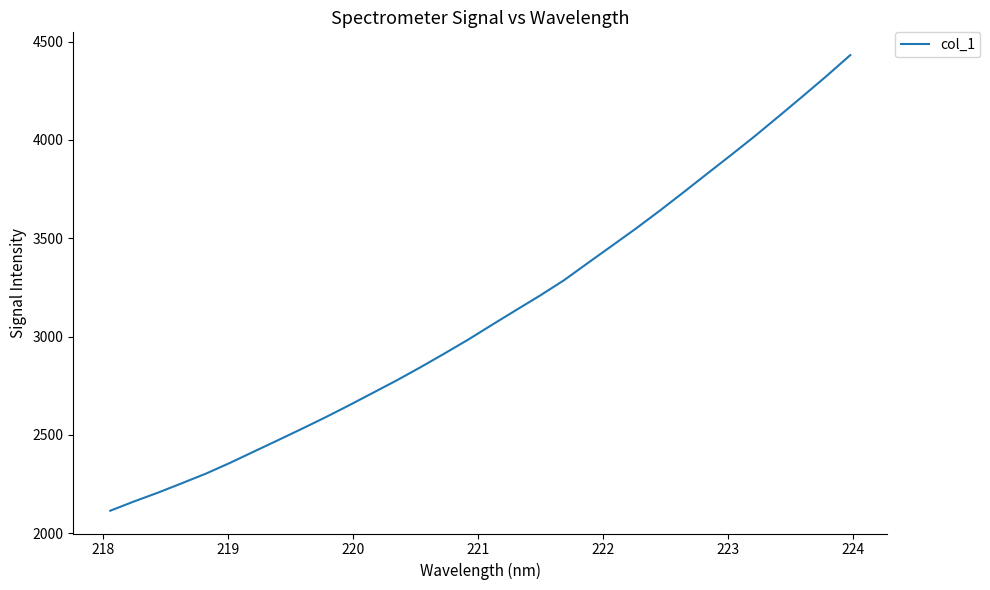

What is the difference between the maximum and minimum values?

2316.5